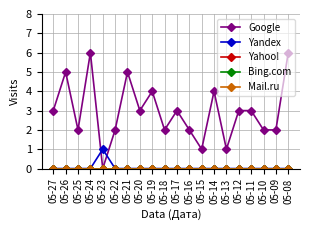

True or false: Bing.com and Yandex cross at least once.

False